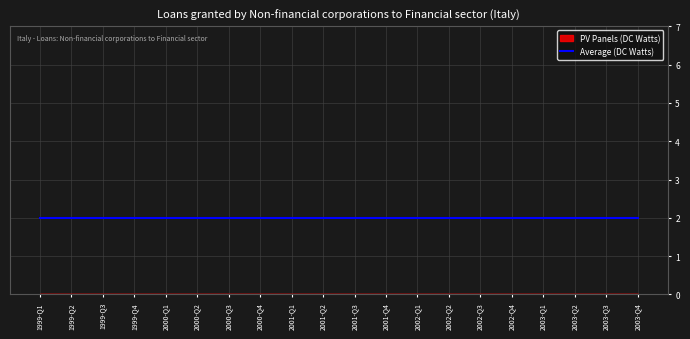

Which series has the widest spread of values?

PV Panels (DC Watts)